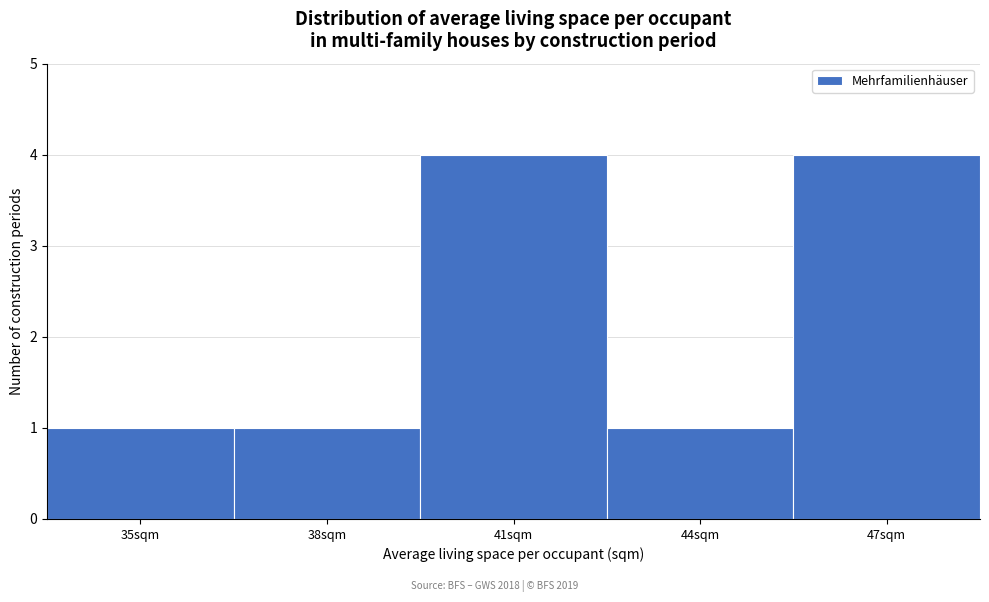

Reading right to left, transcribe all the data shown in this chart.

47sqm=4	44sqm=1	41sqm=4	38sqm=1	35sqm=1